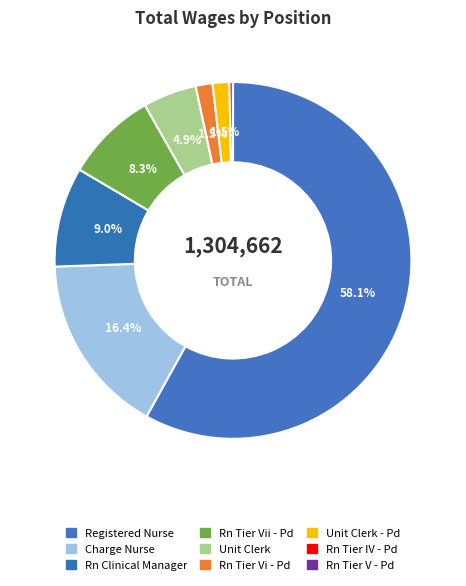

To the nearest percent, what percentage of the pie is Charge Nurse?

16%